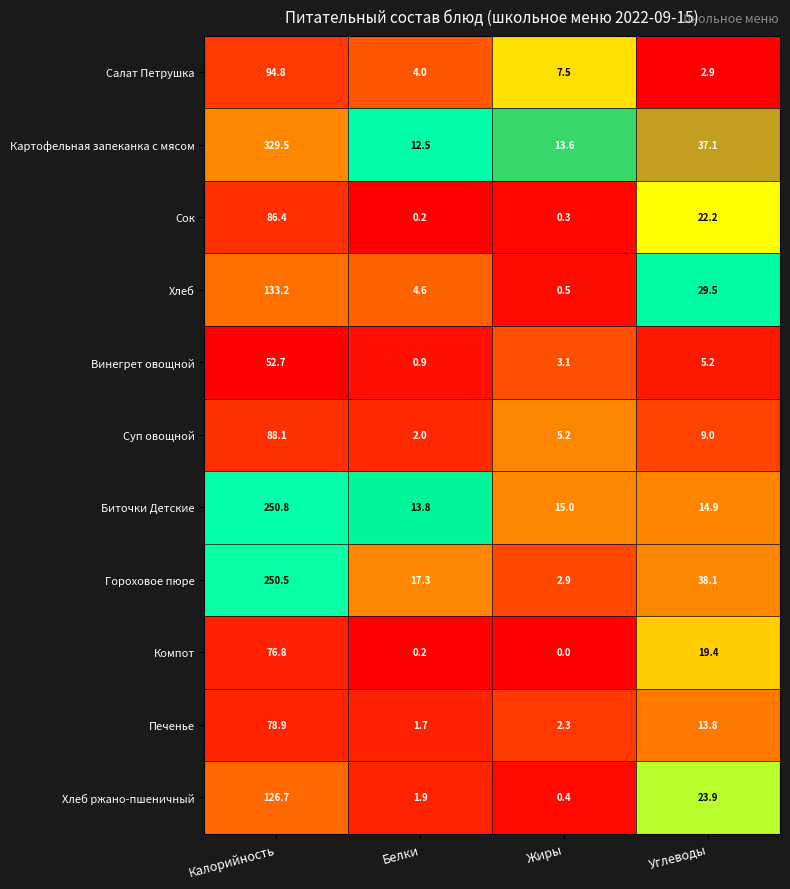

Which series has the widest spread of values?

Картофельная запеканка с мясом